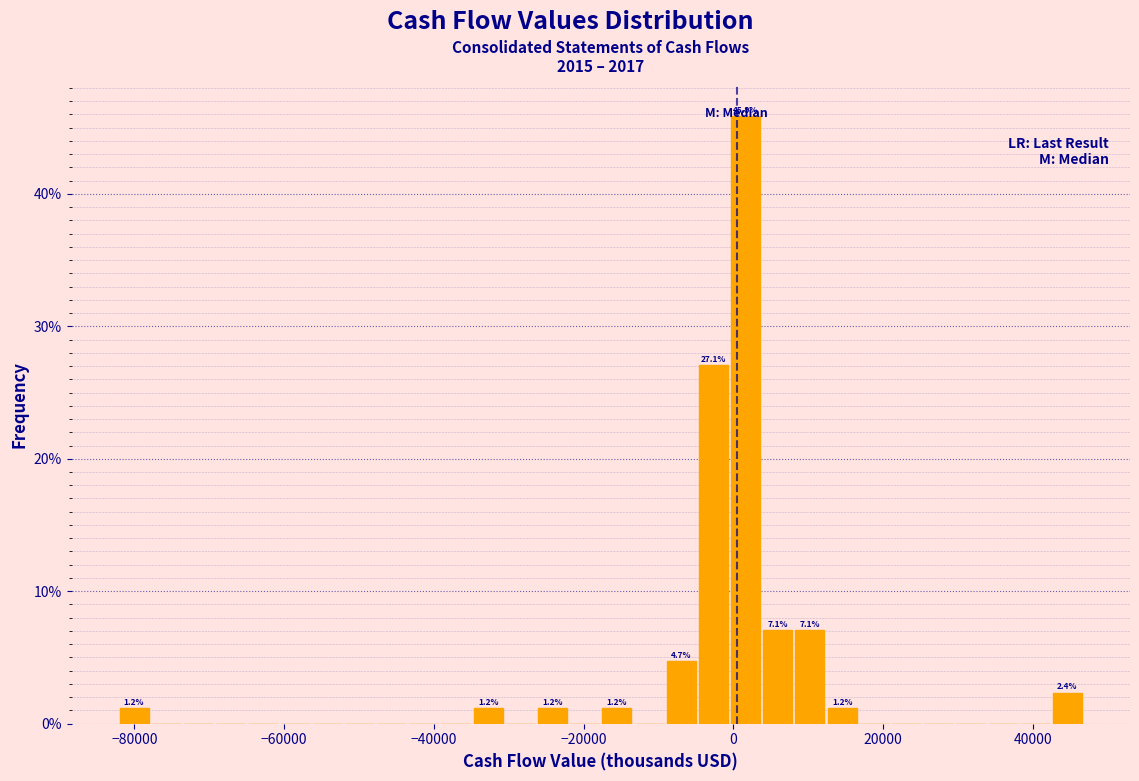

Read against the x-axis, roughly where is the centre of the tallest bar?

2000